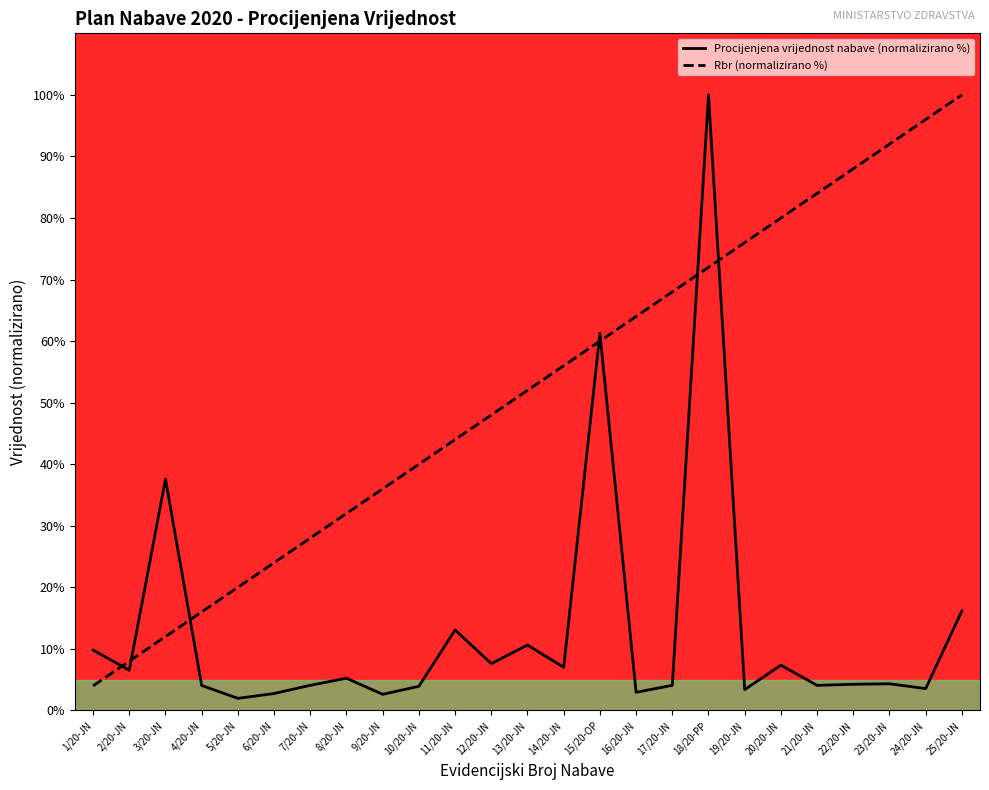

The Procijenjena vrijednost nabave (normalizirano %) series shows 2.5 at 7/20-JN. True or false?

False